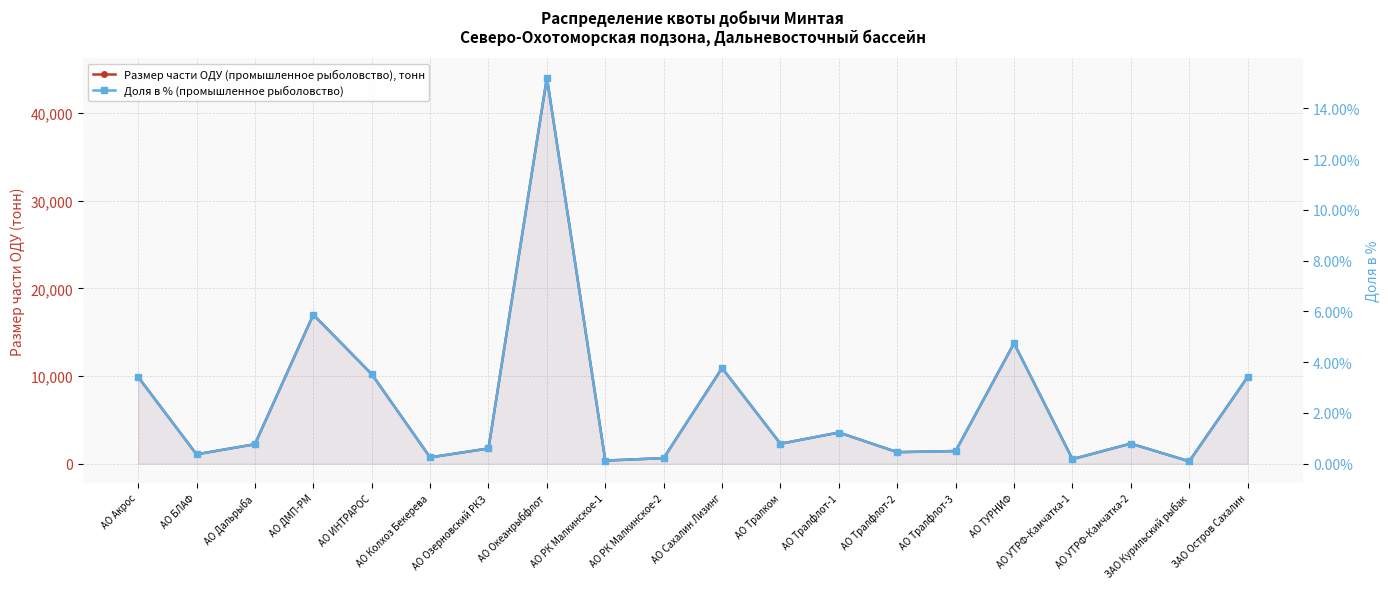

Rank the categories by Доля в % (промышленное рыболовство) value from lowest to highest.

ЗАО Курильский рыбак, АО РК Малкинское-1, АО УТРФ-Камчатка-1, АО РК Малкинское-2, АО Колхоз Бекерева, АО БЛАФ, АО Тралфлот-2, АО Тралфлот-3, АО Озерновский РКЗ, АО Дальрыба, АО Тралком, АО УТРФ-Камчатка-2, АО Тралфлот-1, ЗАО Остров Сахалин, АО Акрос, АО ИНТРАРОС, АО Сахалин Лизинг, АО ТУРНИФ, АО ДМП-РМ, АО Океанрыбфлот